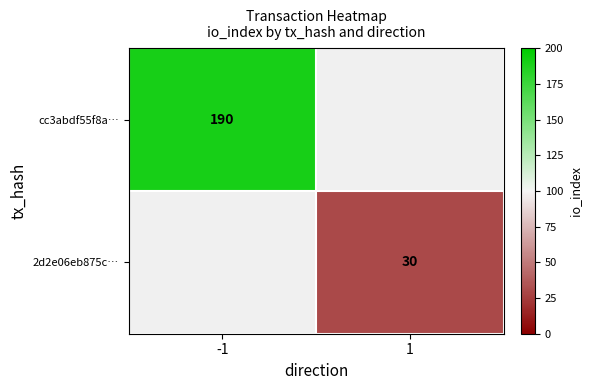

Which has a higher value, 1 or -1?

-1